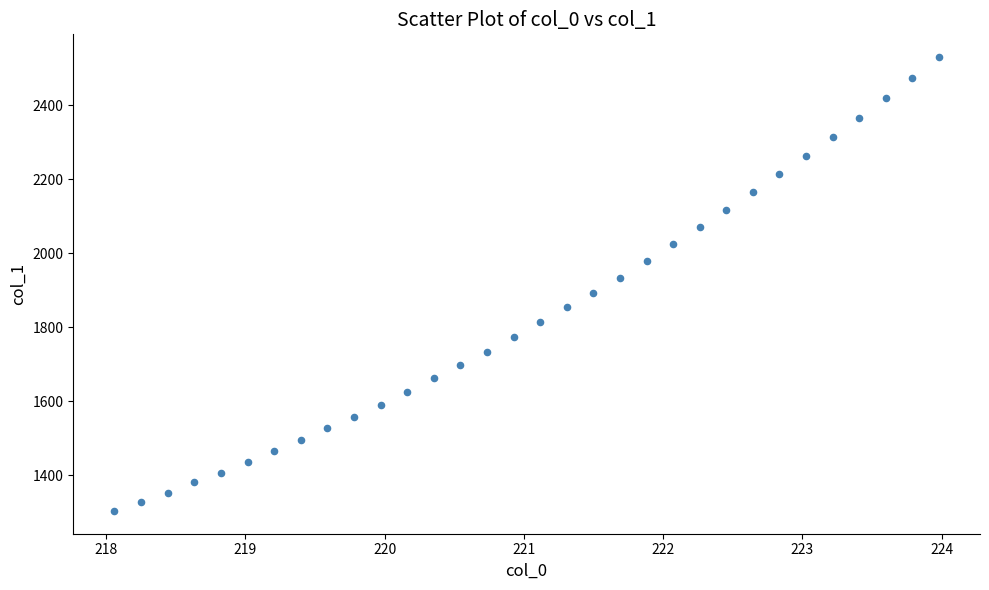

What is the range of Y values (max minus min)?

1227.5